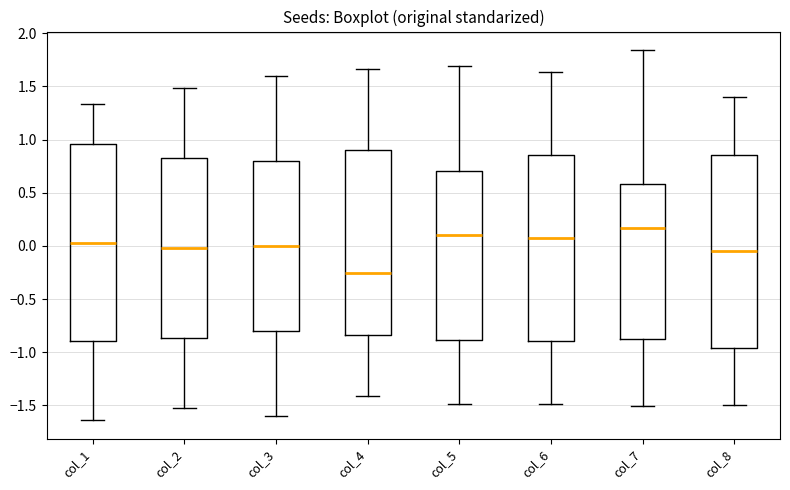

Which box has the lowest median line?

col_4